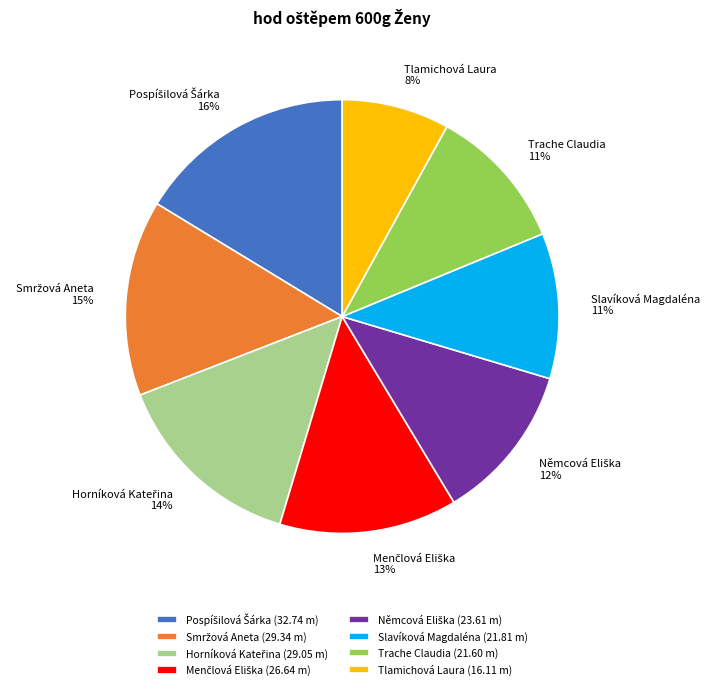

Is the sum of Slavíková Magdaléna and Tlamichová Laura greater than half?

No